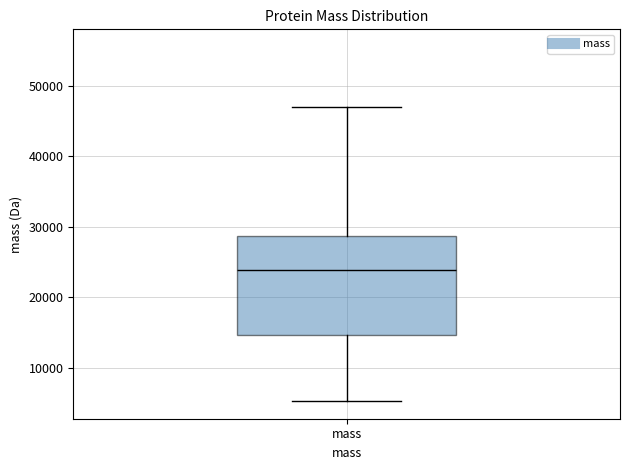

Transcribe this box plot: give where the median line is, the range the box spans, and where the two whiskers end, as read against the y-axis. The values are not printed on the chart, so give them approximately, as read against the axis.

median 24000, box 15000 to 29000, whiskers 5000 to 47000